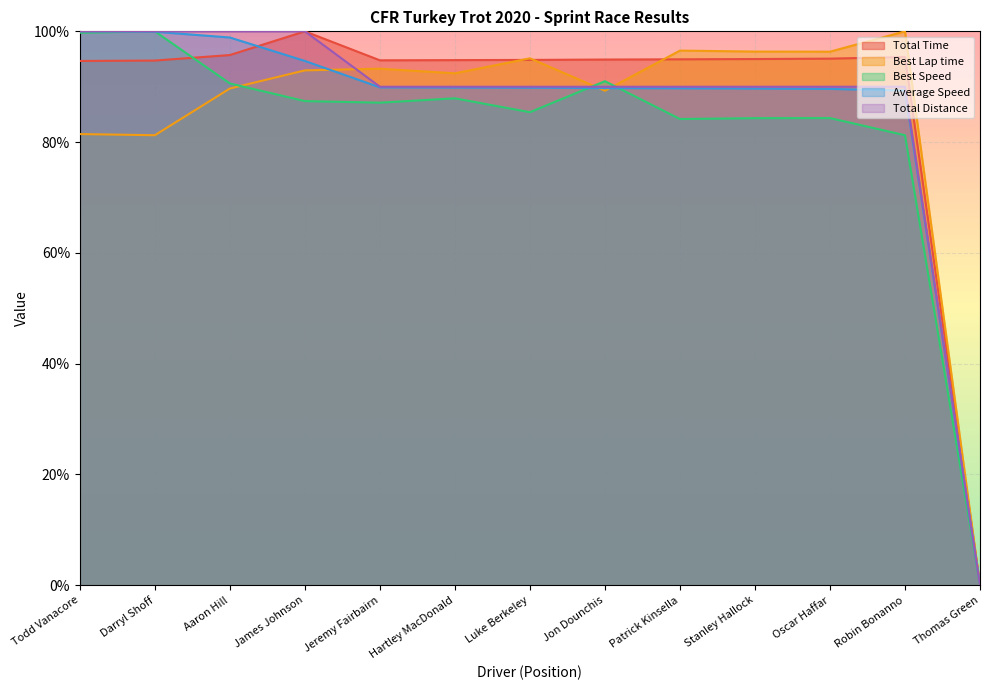

What position from the left is Hartley MacDonald?

6